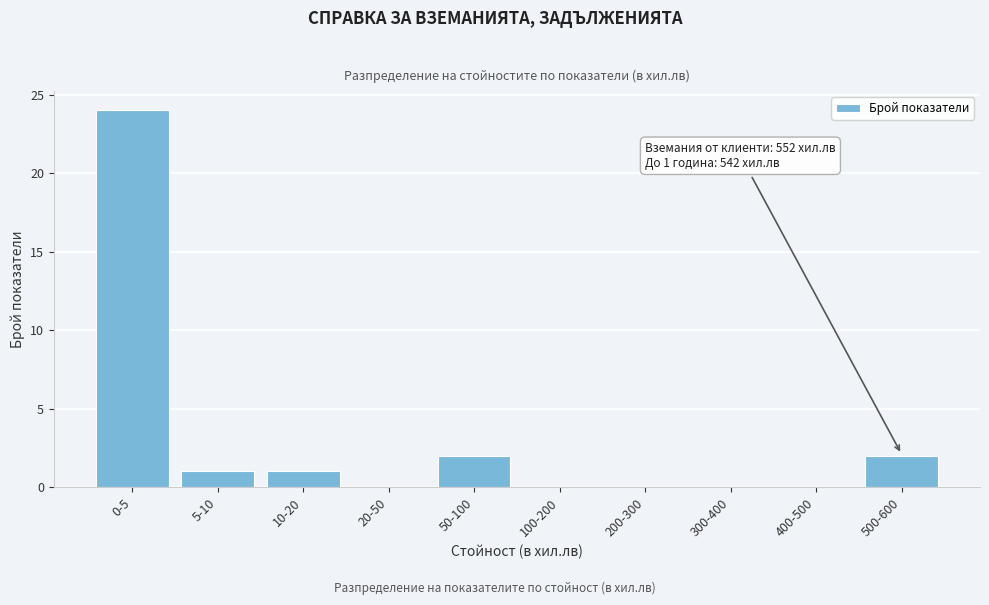

Reading right to left, transcribe all the data shown in this chart.

500-600=2	400-500=0	300-400=0	200-300=0	100-200=0	50-100=2	20-50=0	10-20=1	5-10=1	0-5=24